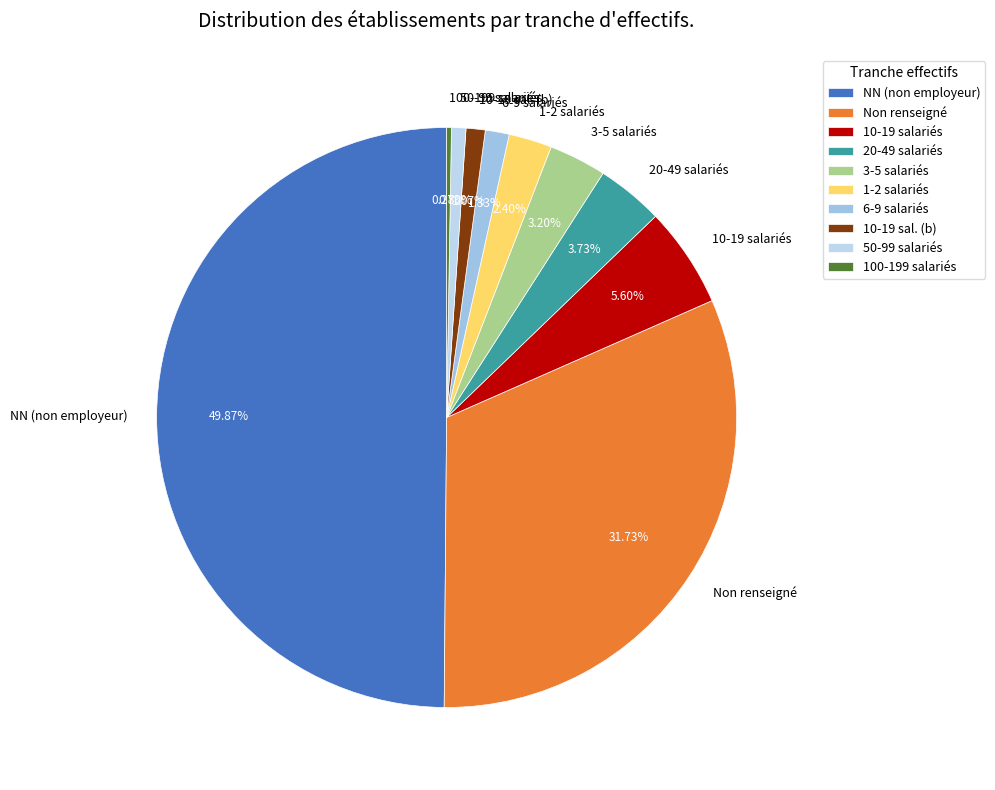

Do 20-49 salariés and 3-5 salariés together represent more than half of the pie?

No